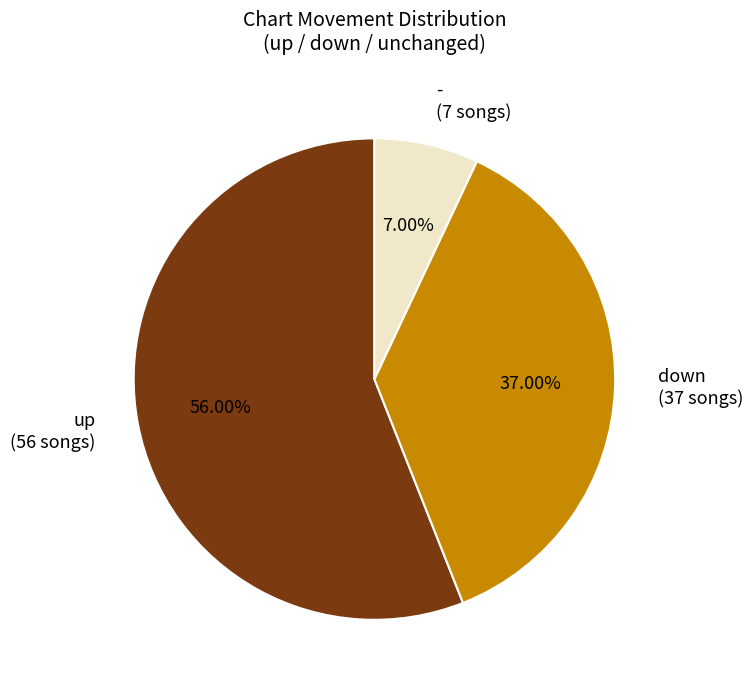

Is it true that down is 29% of the pie?

False